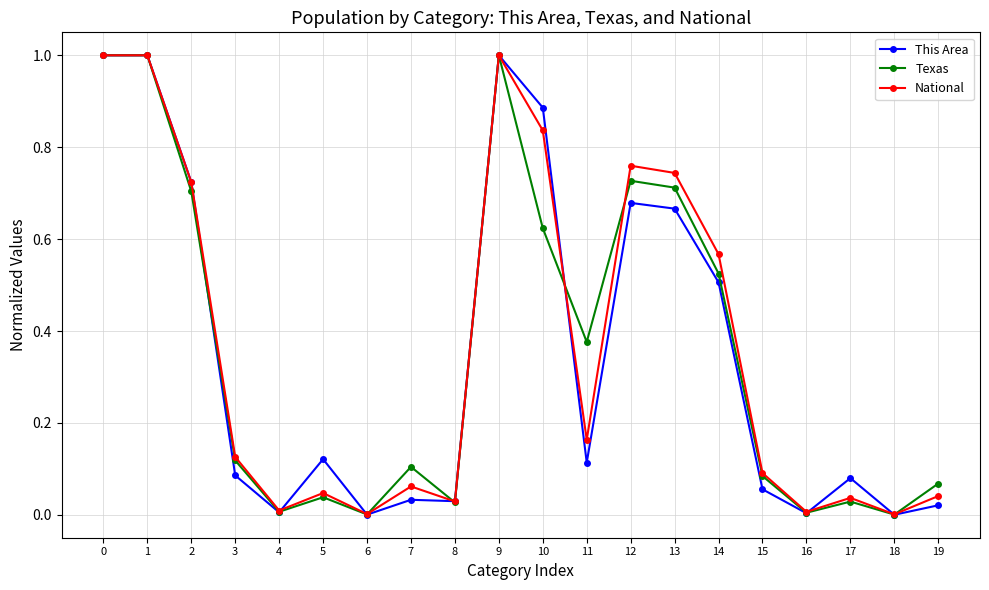

What is the difference between the maximum and minimum values in the Texas series?

1.0